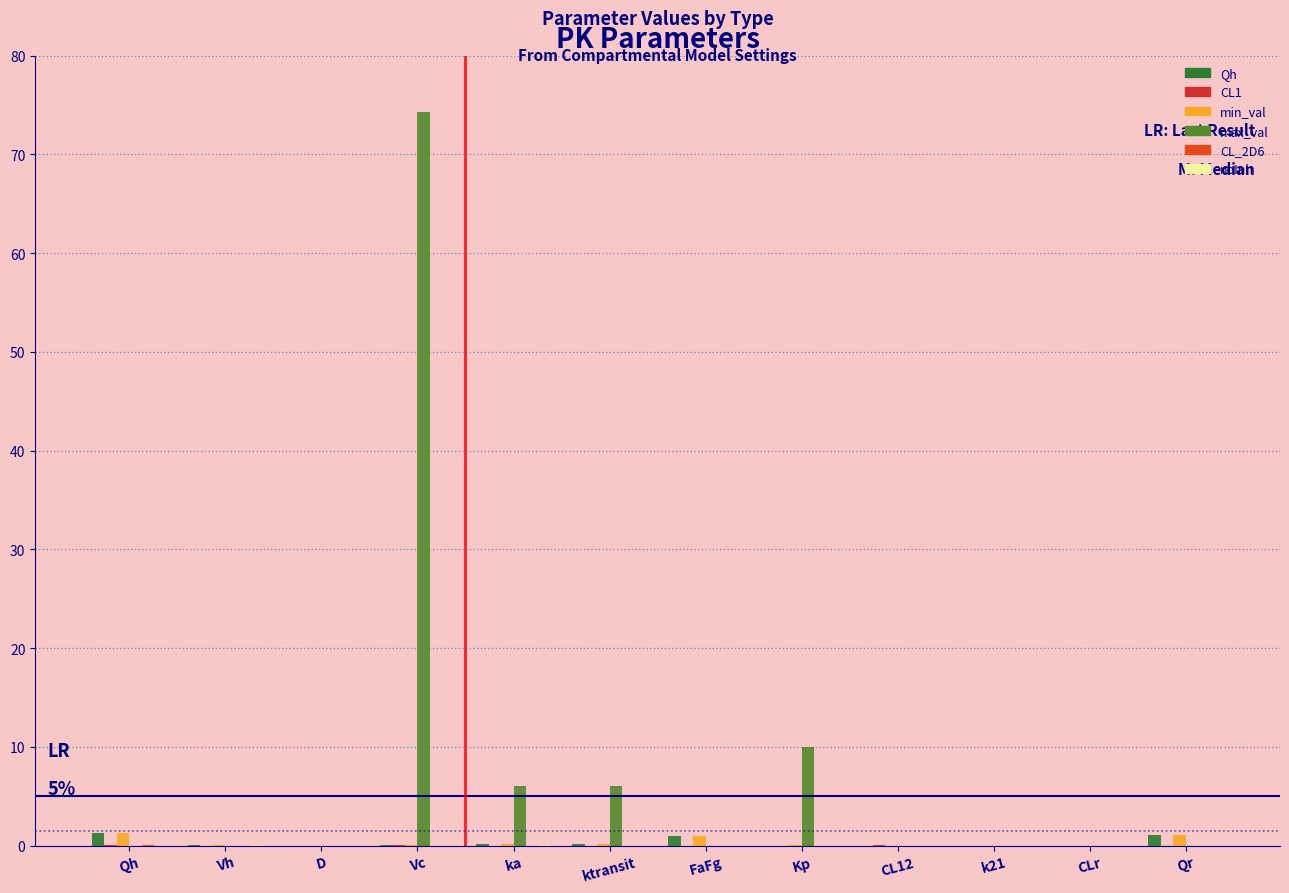

How many distinct data groups are displayed?

6